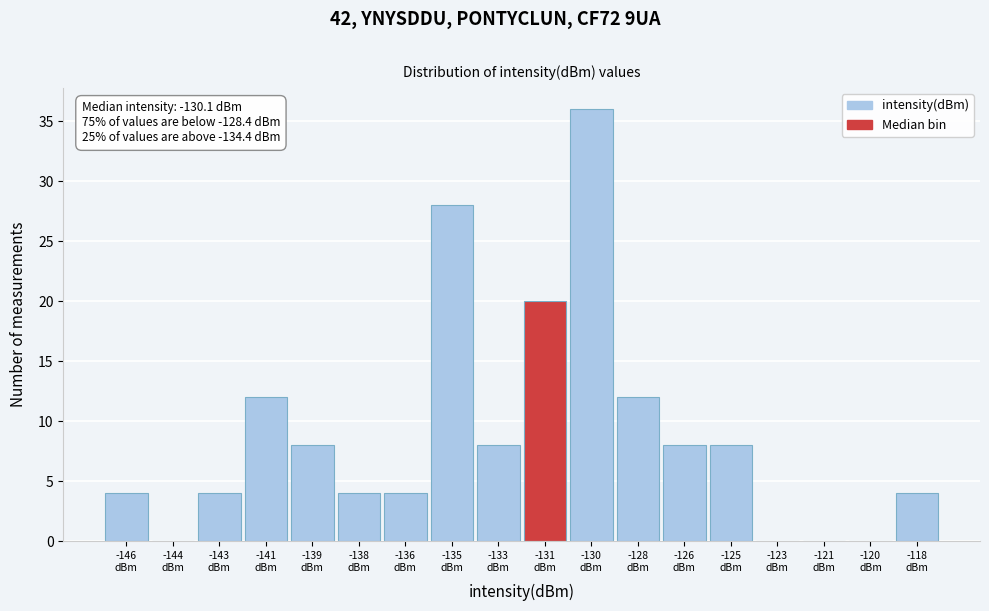

What is the greatest value displayed?

36